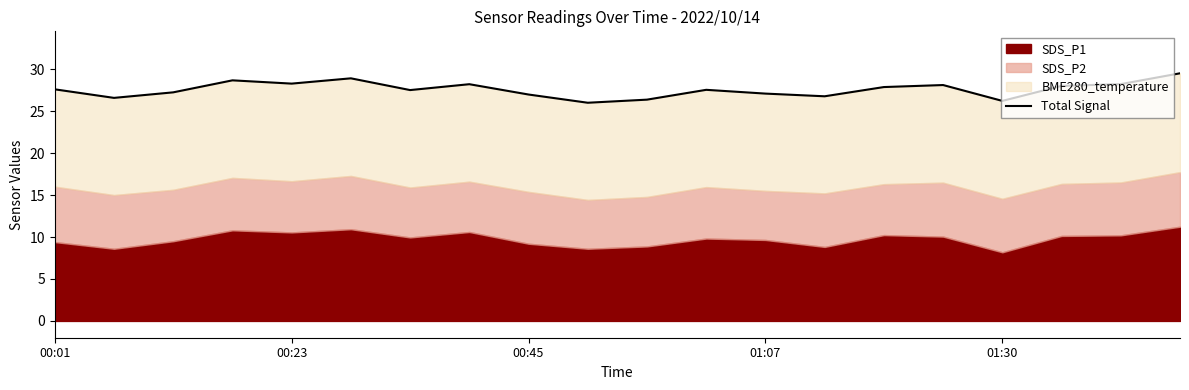

Which has a higher value, 17 or 9?

17